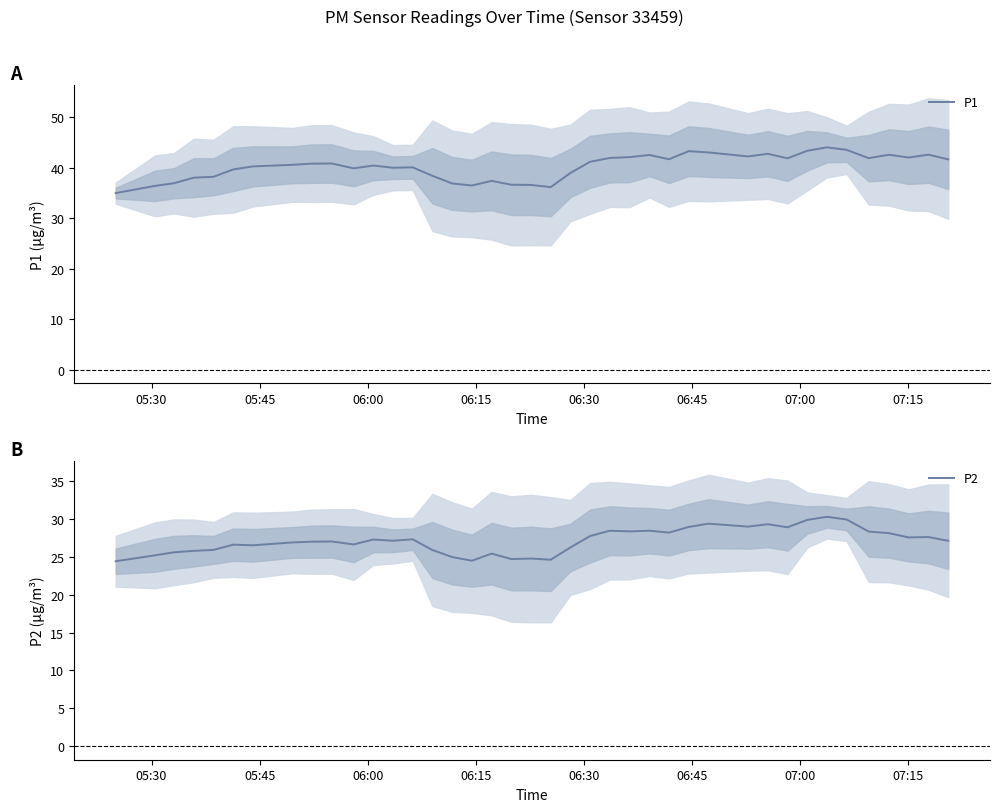

How many values in the P2 series are below 27?

17